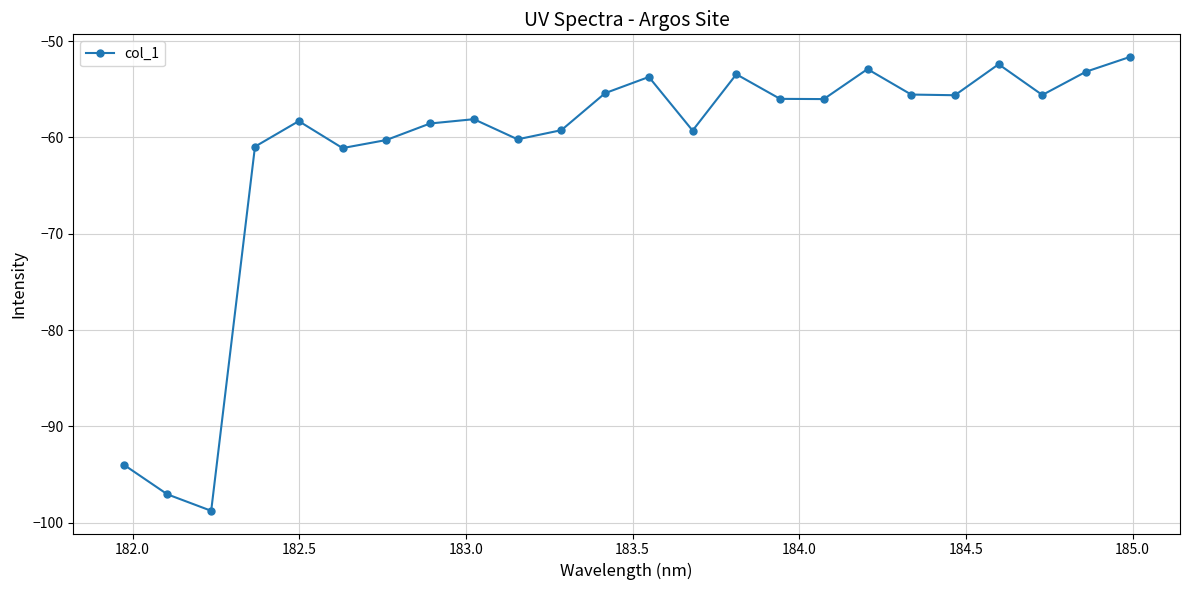

What is the difference between the maximum and second lowest values?

45.4